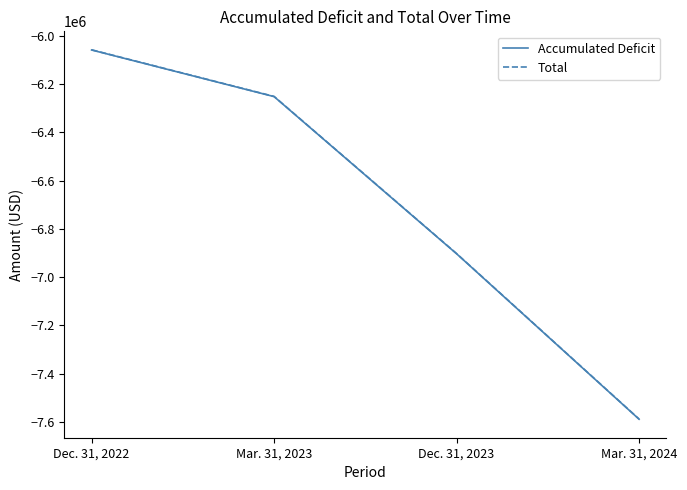

Read the Accumulated Deficit value at Mar. 31, 2023, to the nearest 100.

-6252000